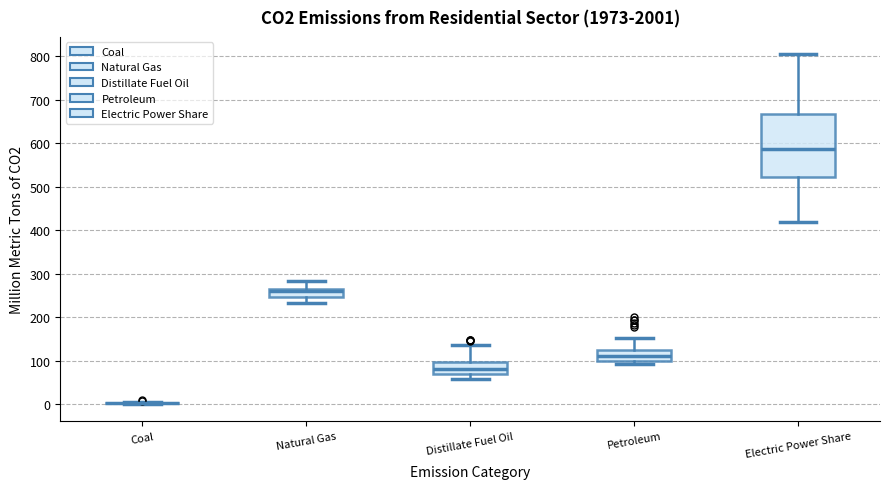

Where does the lower whisker of the box for Distillate Fuel Oil end on the y-axis? The values are not printed on the chart, so give them approximately, as read against the axis.

60